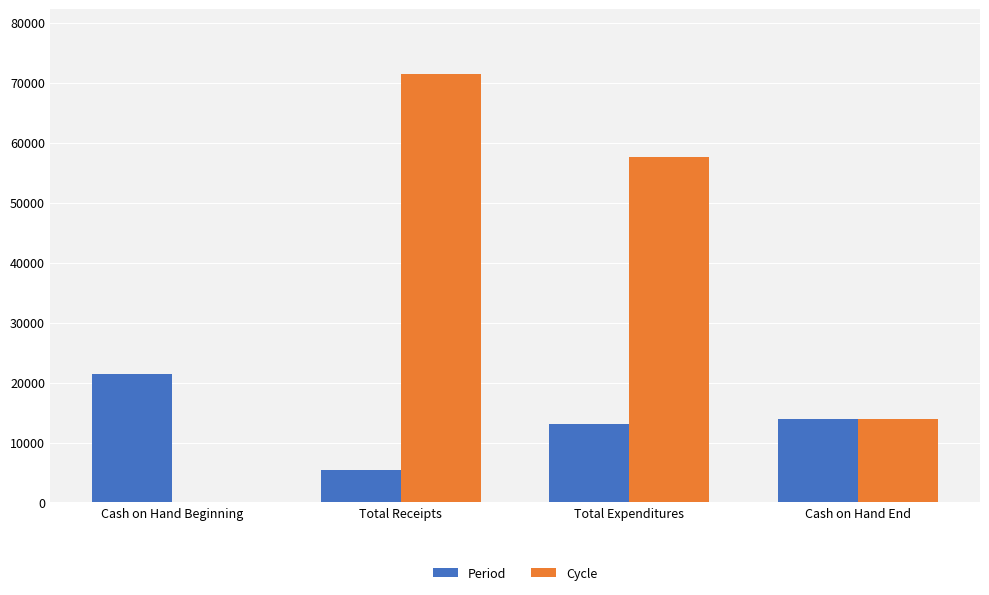

Which series has the largest total across all categories?

Cycle